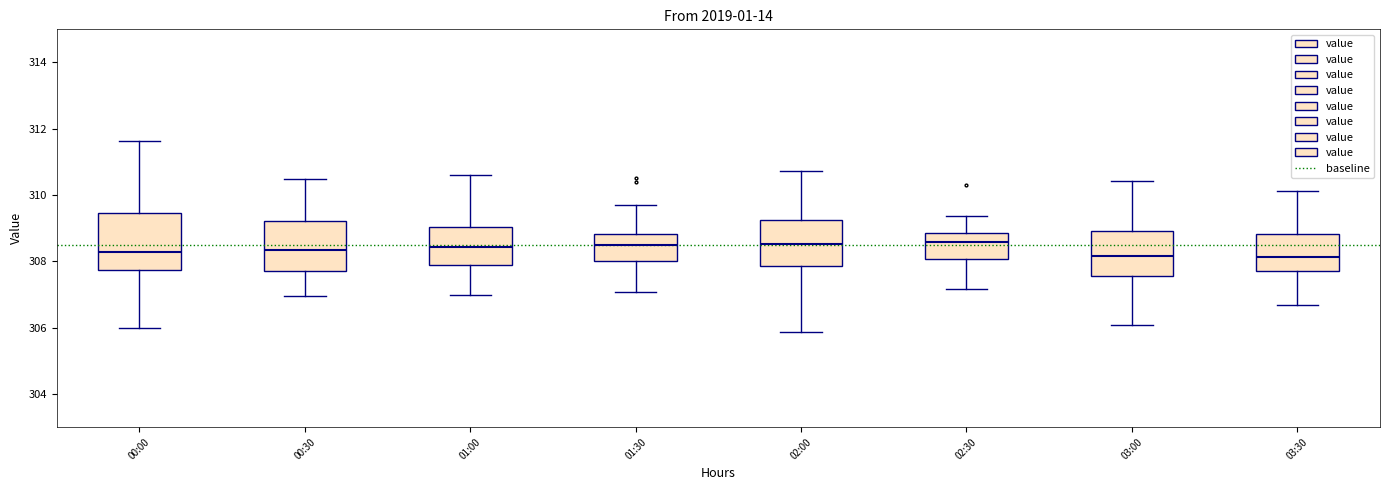

Where does the median line of the box for 00:00 sit on the y-axis? The values are not printed on the chart, so give them approximately, as read against the axis.

308.2